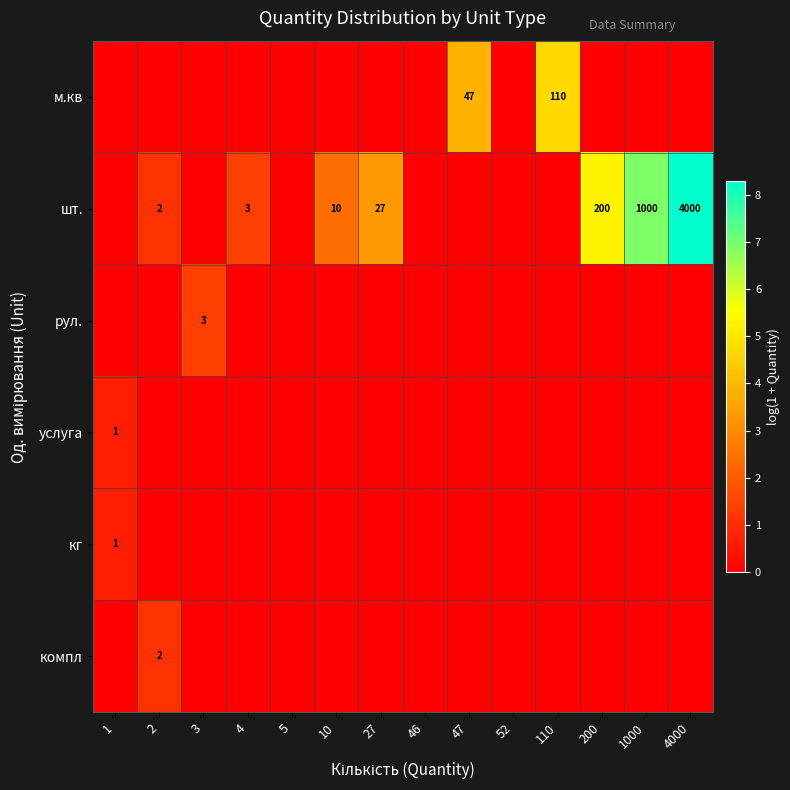

True or false: м.кв has a value of 55 at 110.

False